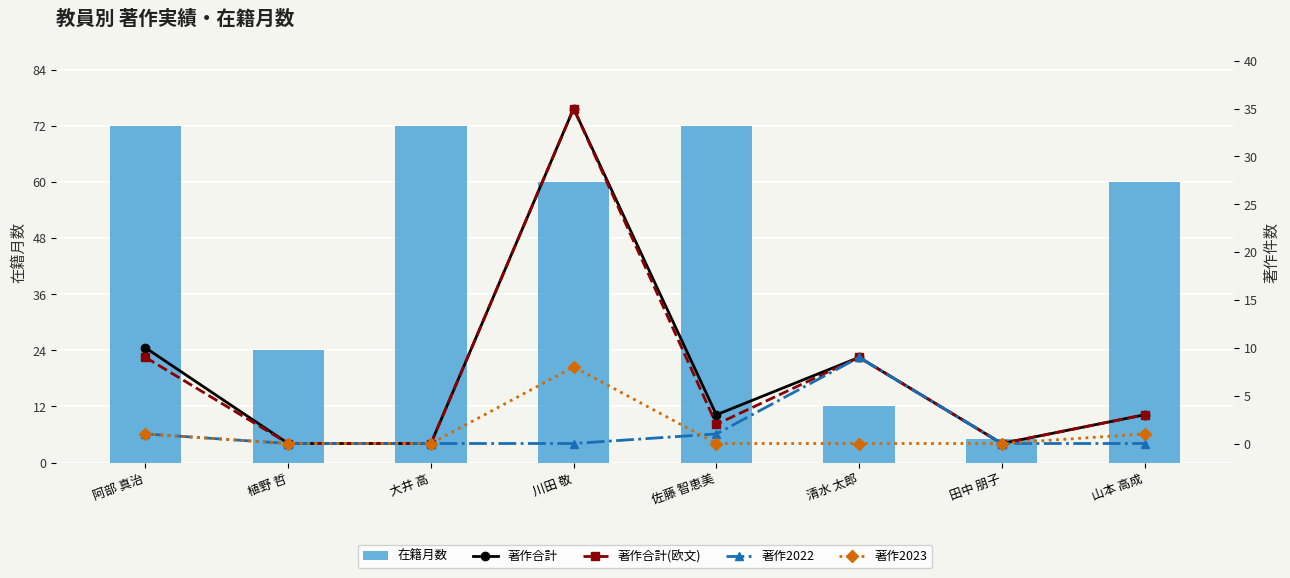

The value of 在籍月数 at 阿部 真治 is 106. True or false?

False